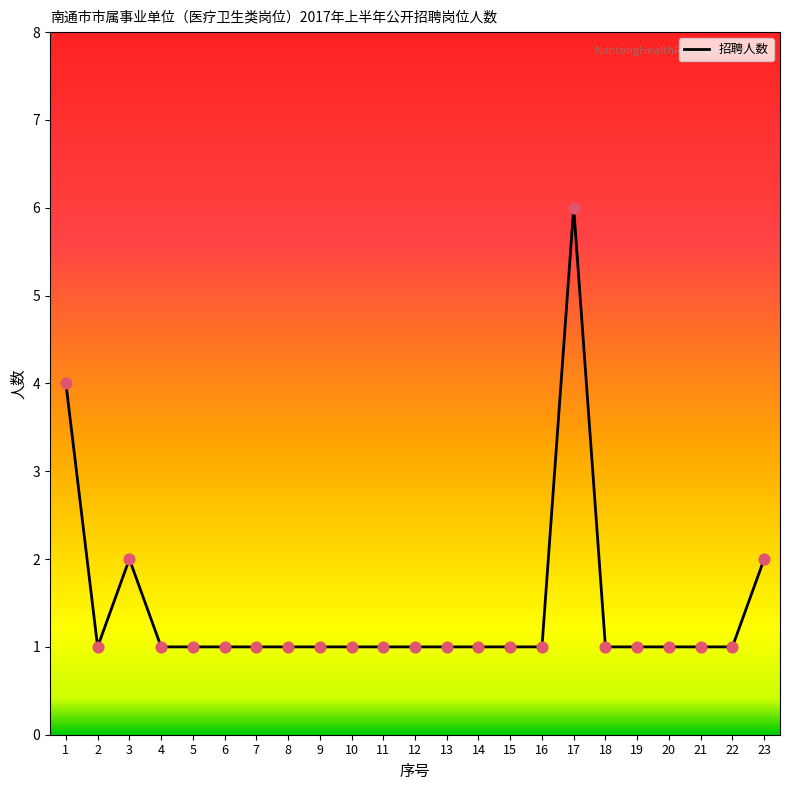

Which has a higher value, 23 or 20?

23